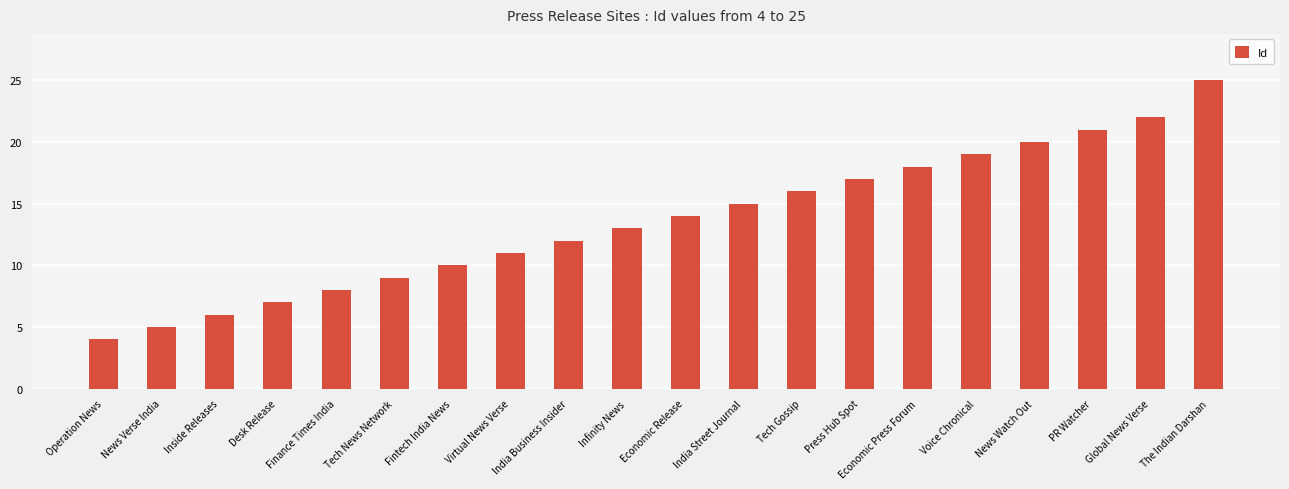

Which has a higher value, Finance Times India or Infinity News?

Infinity News